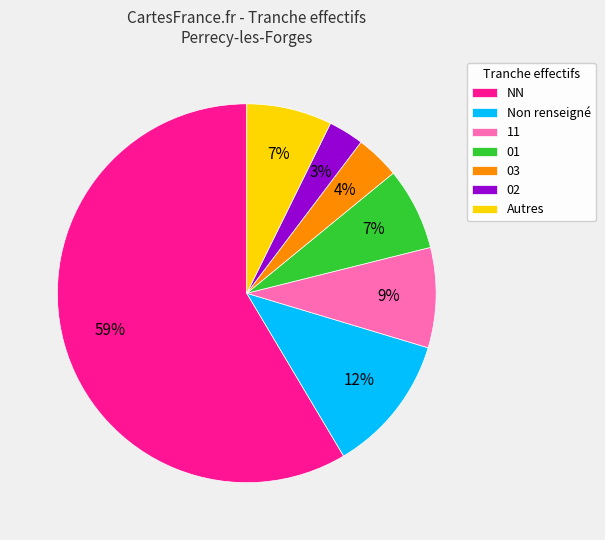

Is it true that Autres is 7% of the pie?

True